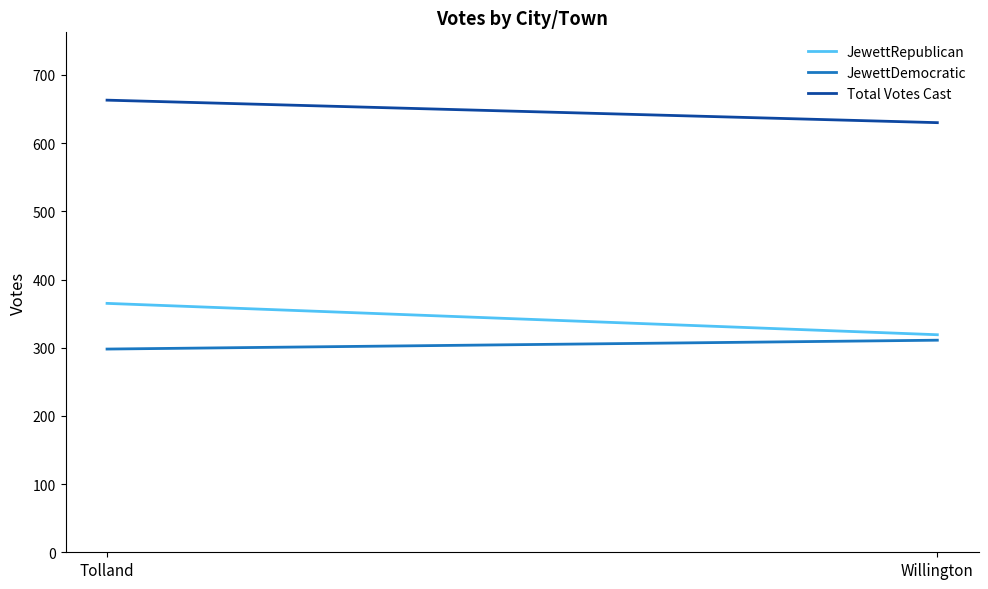

Which series has the largest range (max minus min)?

JewettRepublican